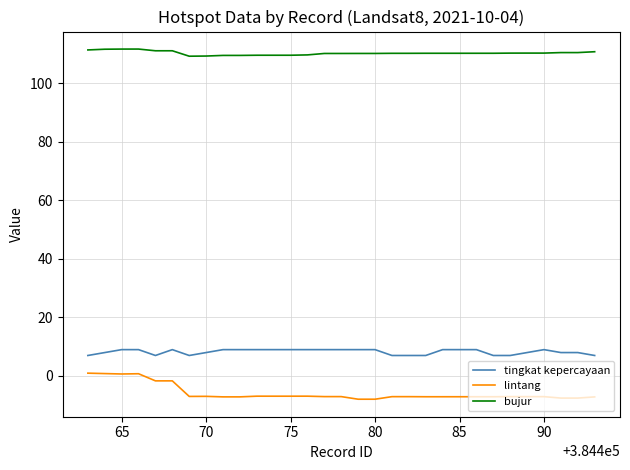

What is the maximum value shown in the chart?

111.6